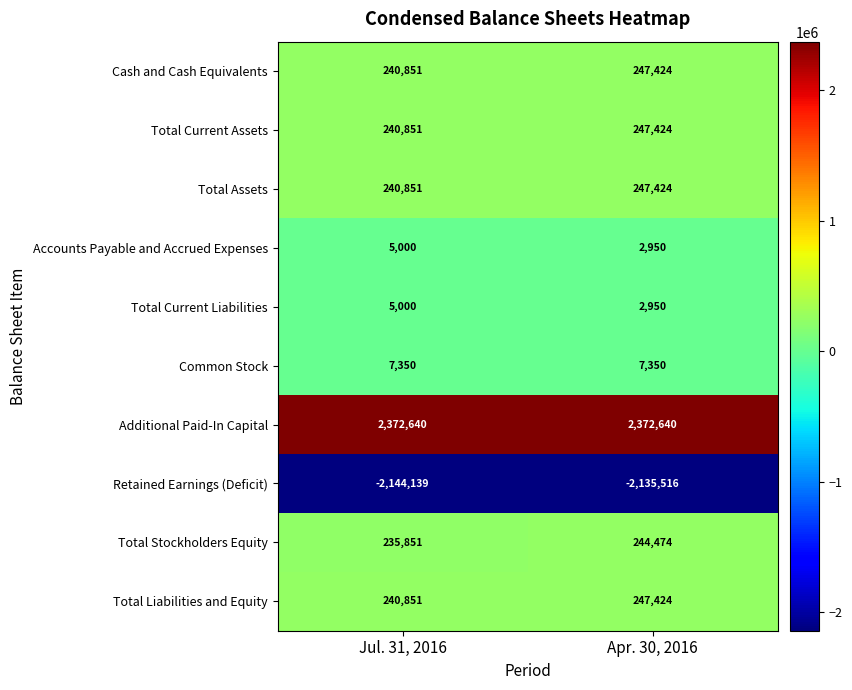

Which series has the largest total across all categories?

Additional Paid-In Capital